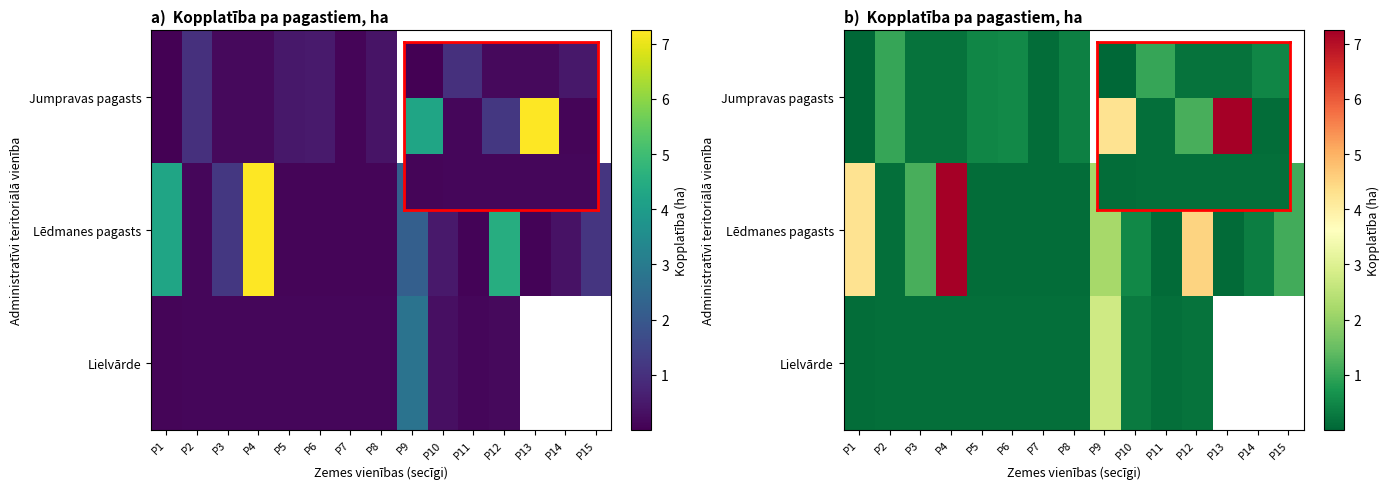

What value does the row_2 series have at P7?

0.1